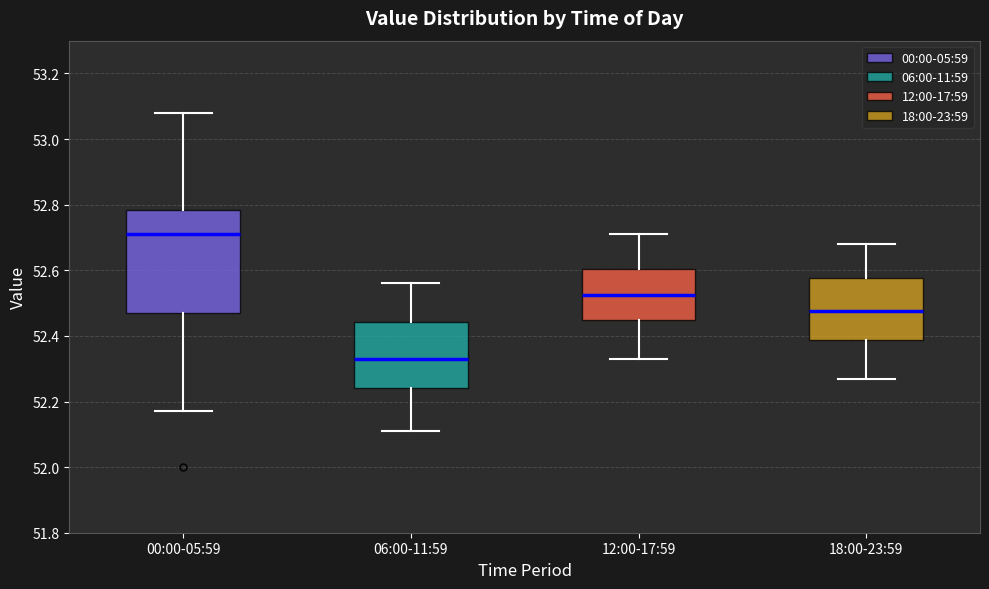

Which box is the tallest, from its lower edge to its upper edge?

00:00-05:59